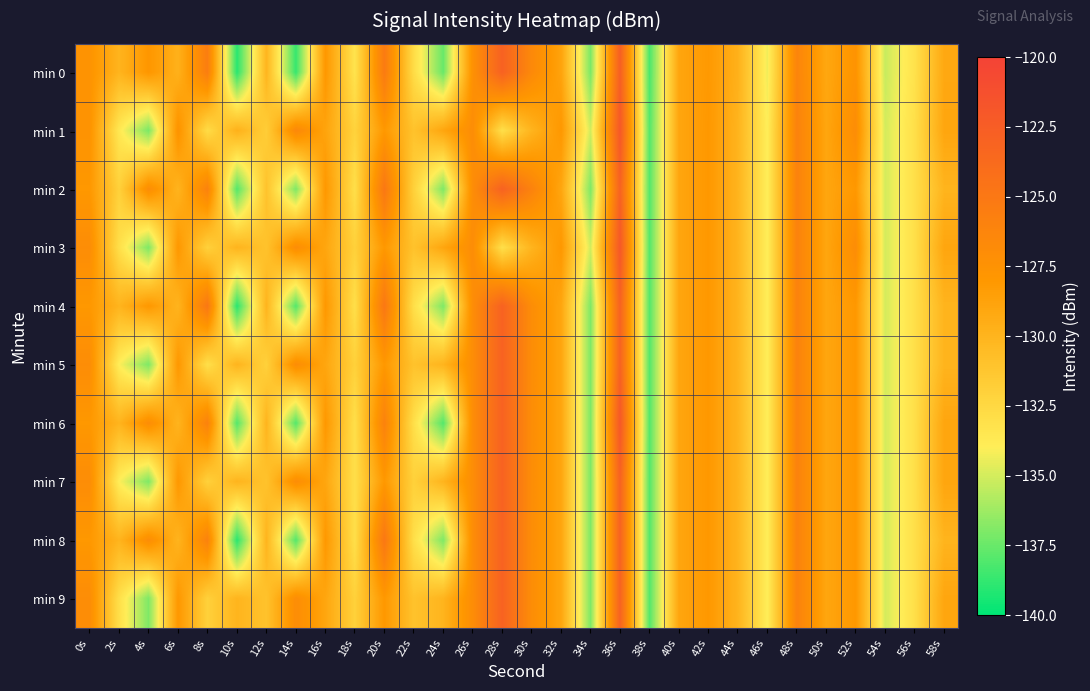

Between 2s and 44s, which series saw the biggest shift?

min 5